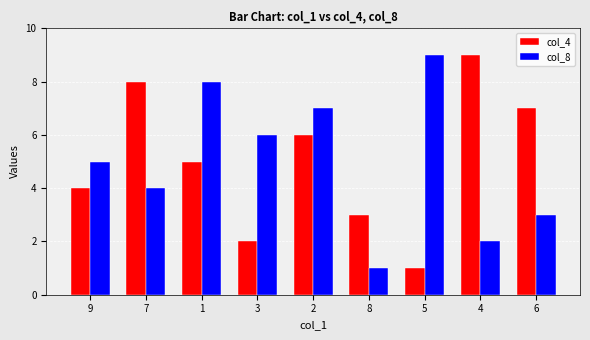

What is the sum of all col_8 values?

45